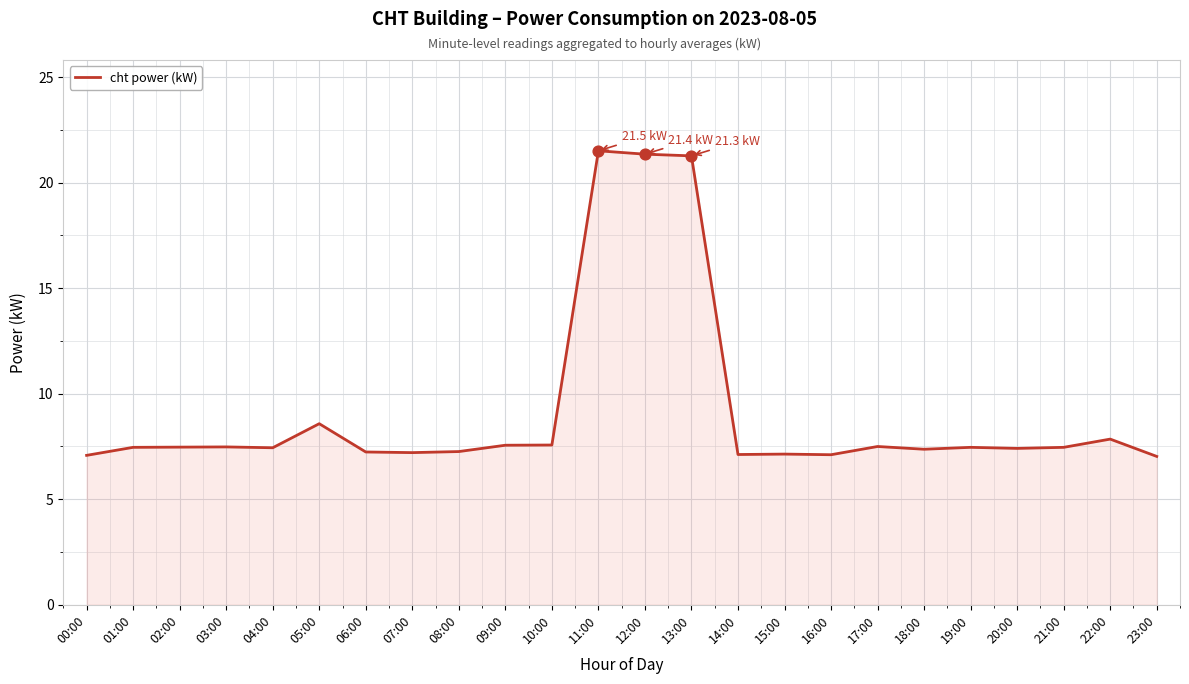

Which has a higher value, 11:00 or 17:00?

11:00